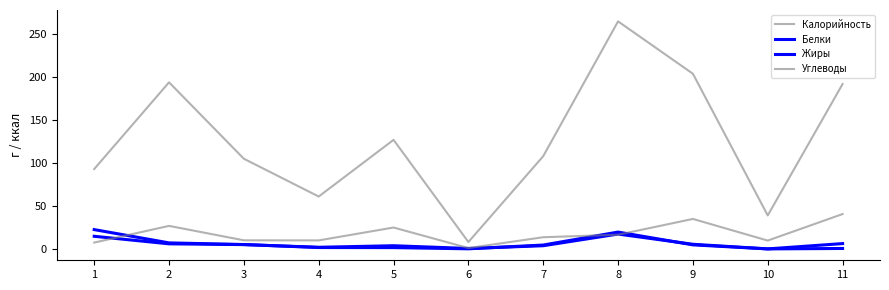

What is the highest value of the Углеводы series?

40.6